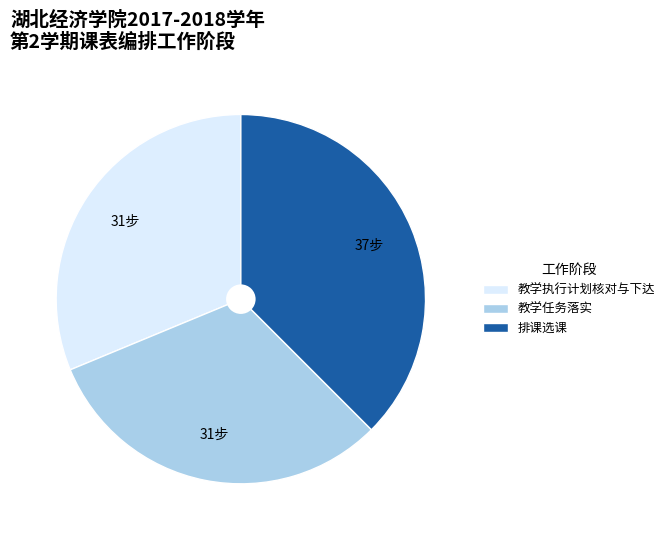

What is the ratio of the value at 教学执行计划核对与下达 to the value at 排课选课?

0.8